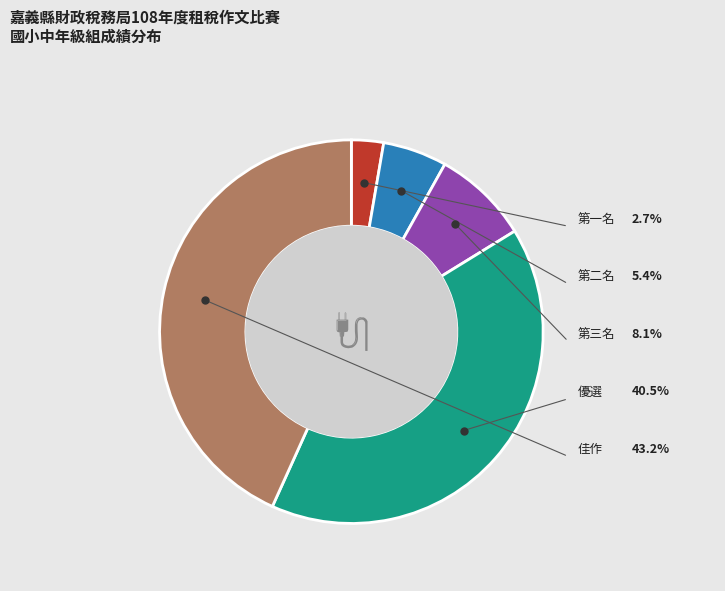

Is there any slice that represents more than half of the pie?

No